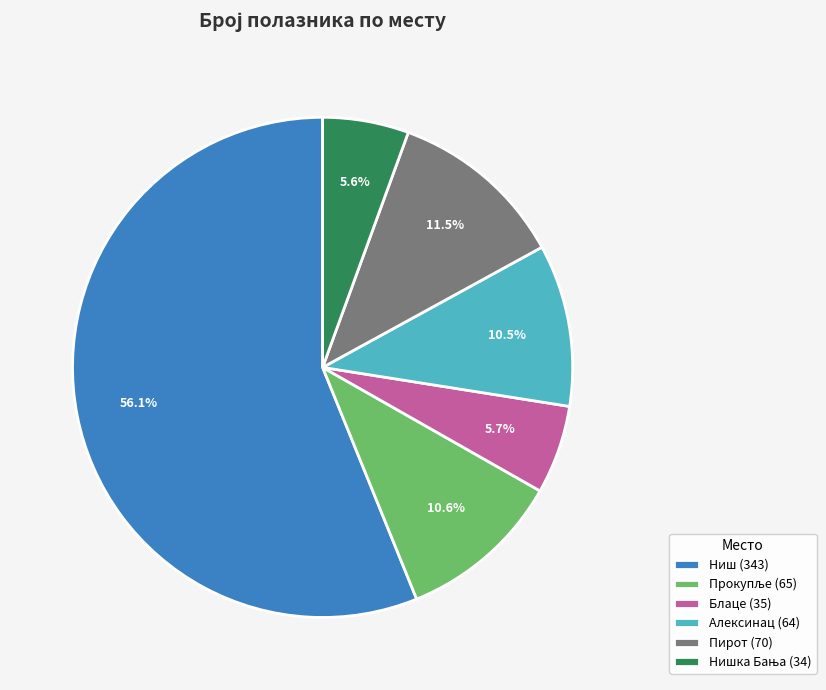

What portion of the pie excludes Ниш (343)?

43.9%